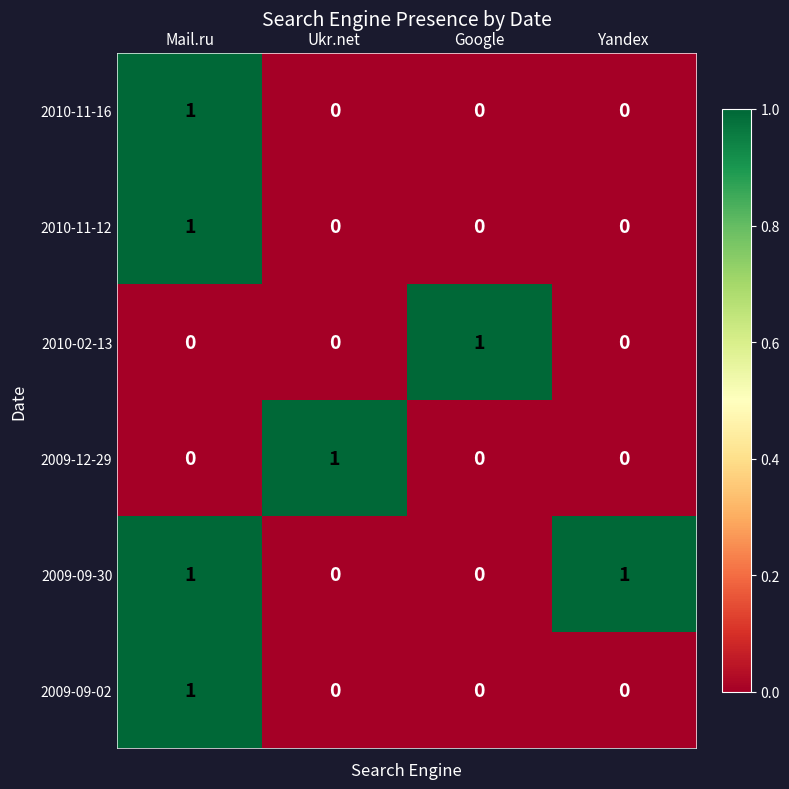

What is the total value across all series at Ukr.net?

1